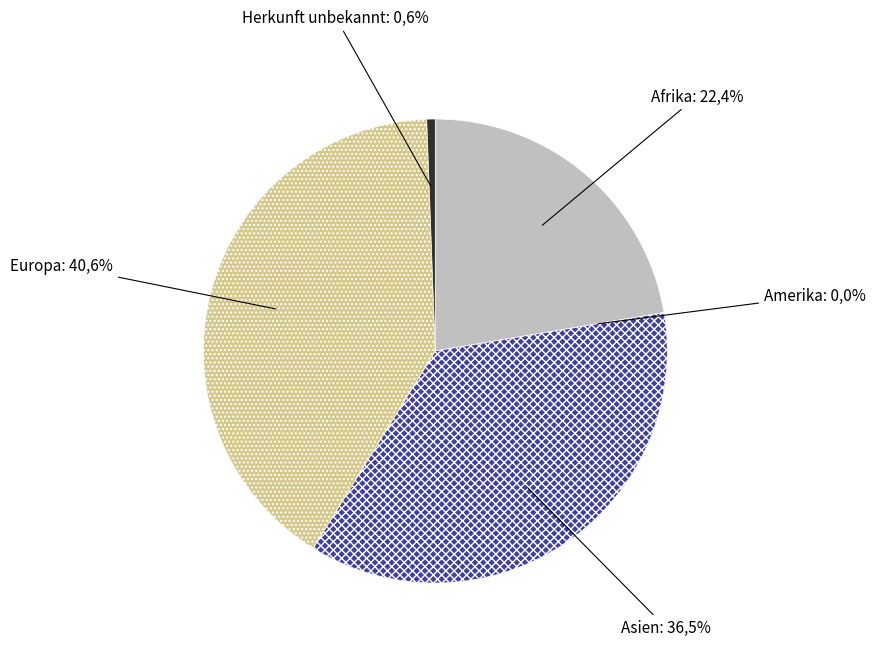

Is it true that Europa is 28% of the pie?

False